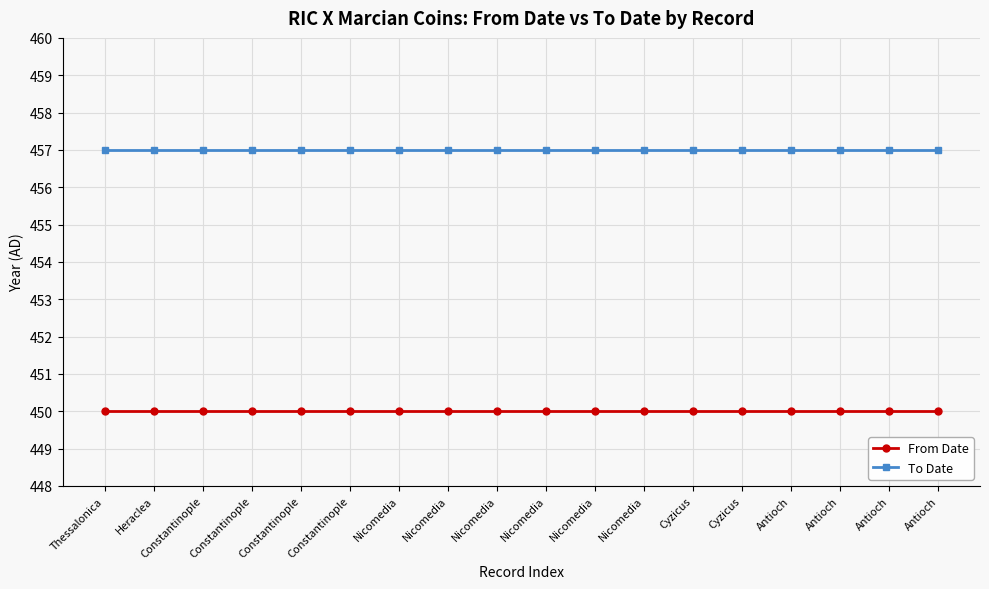

What is the minimum value for From Date?

450